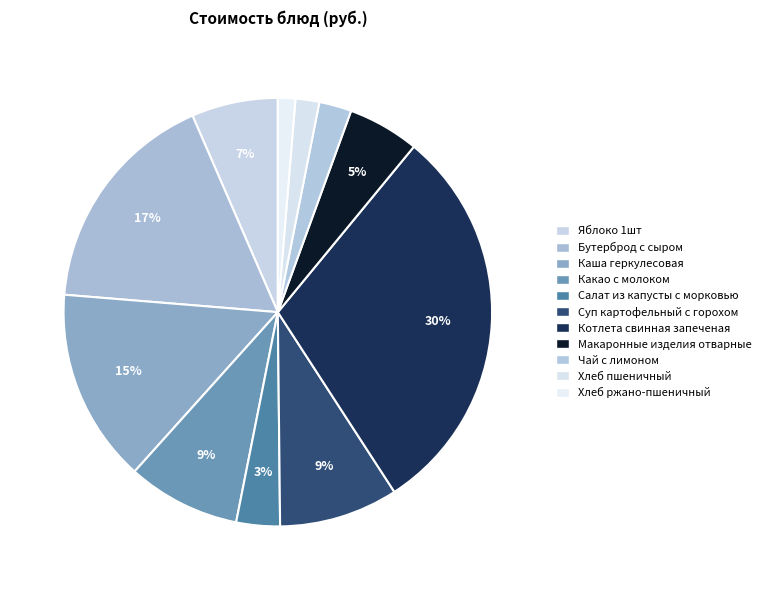

What is the smallest slice in the pie chart?

Хлеб ржано-пшеничный